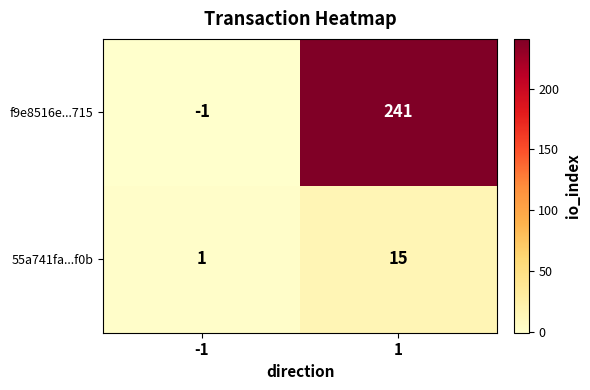

Which series has the largest total across all categories?

f9e8516e...715